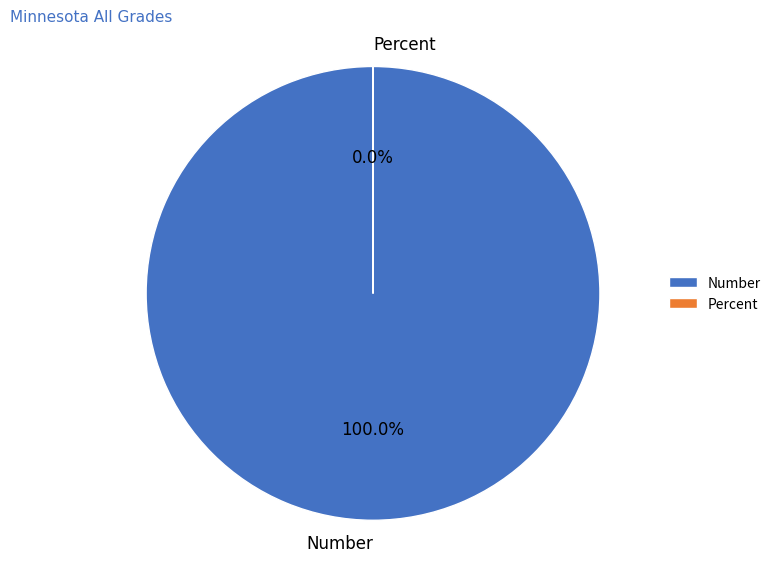

To the nearest percent, what is the difference between the largest and smallest slice percentages?

100%